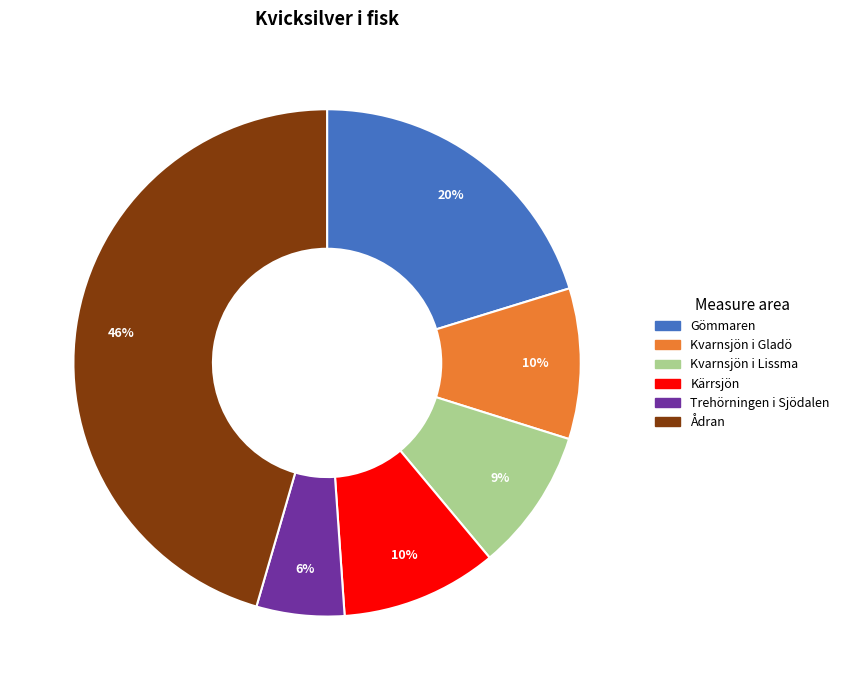

How many segments does this pie chart have?

6